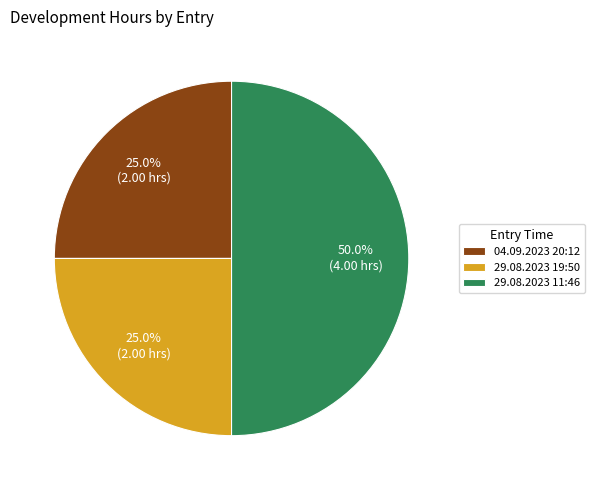

To the nearest percent, what is the average slice percentage?

33%